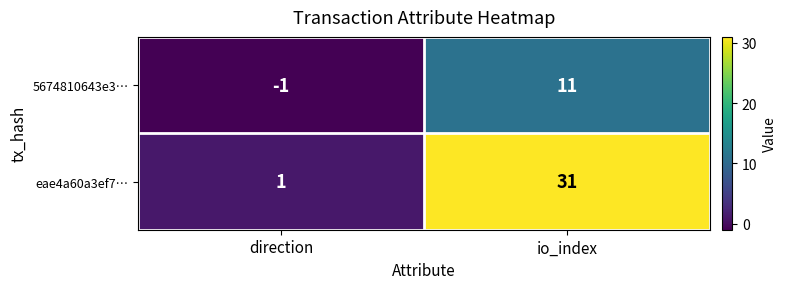

Which series has the largest range (max minus min)?

eae4a60a3ef7…